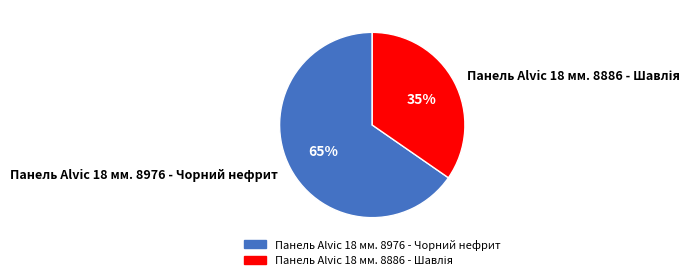

Which slice is the largest?

Панель Alvic 18 мм. 8976 - Чорний нефрит